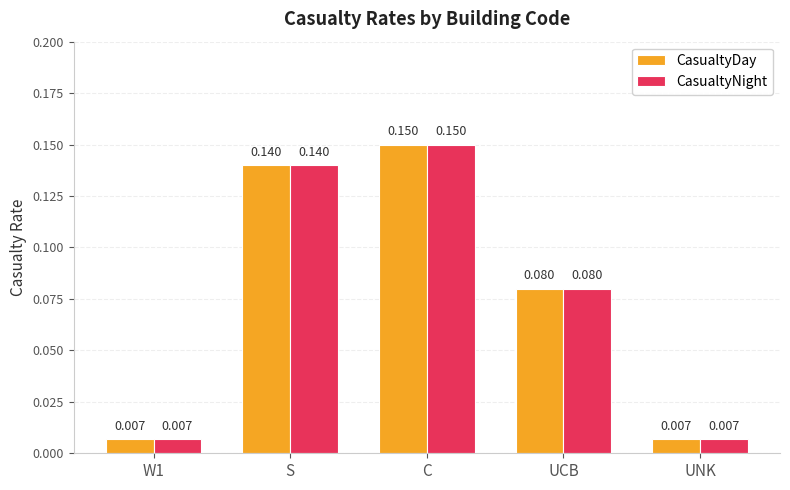

At which category is the sum across all series the highest?

C